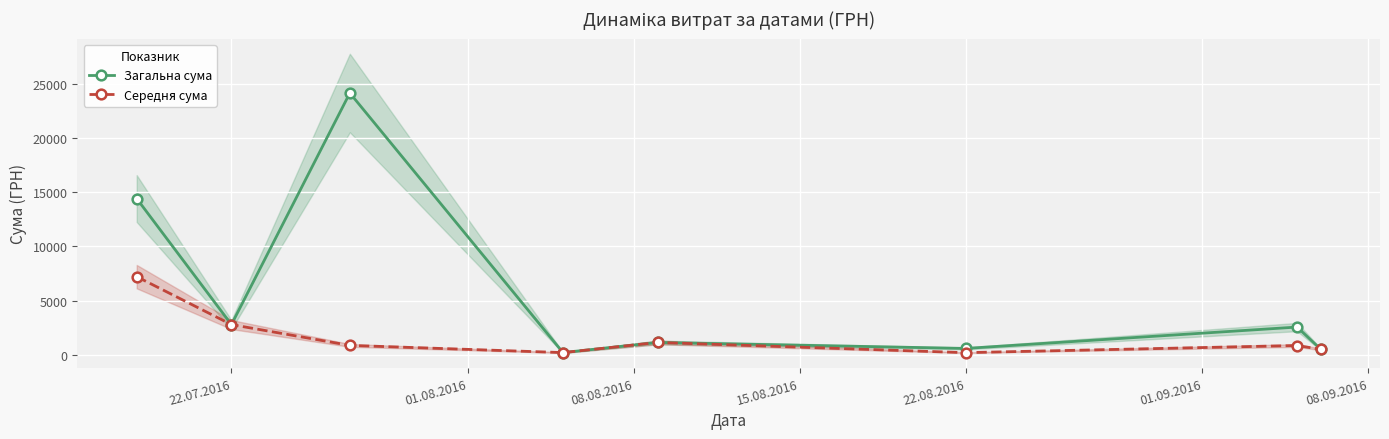

How many values in the Середня сума series are below 863?

4